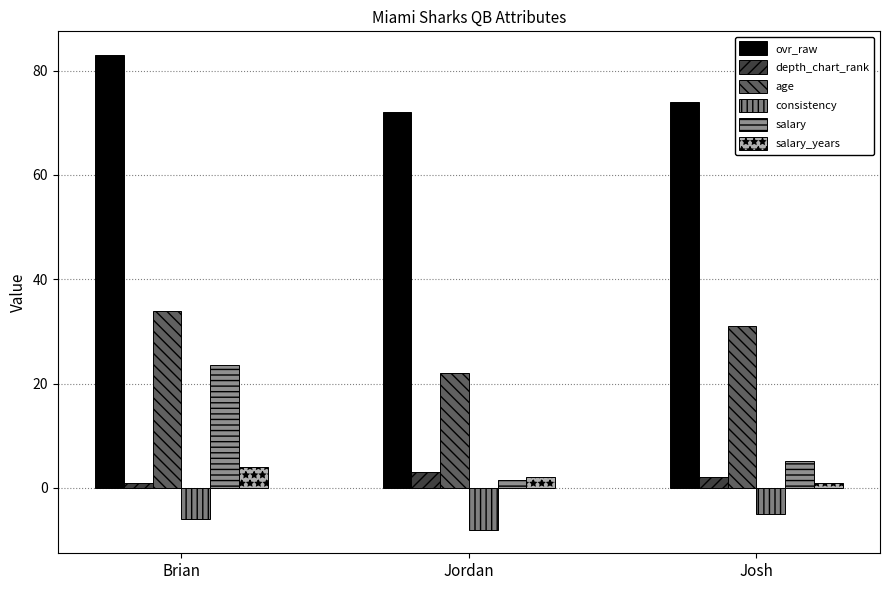

How many groups of bars are there?

3